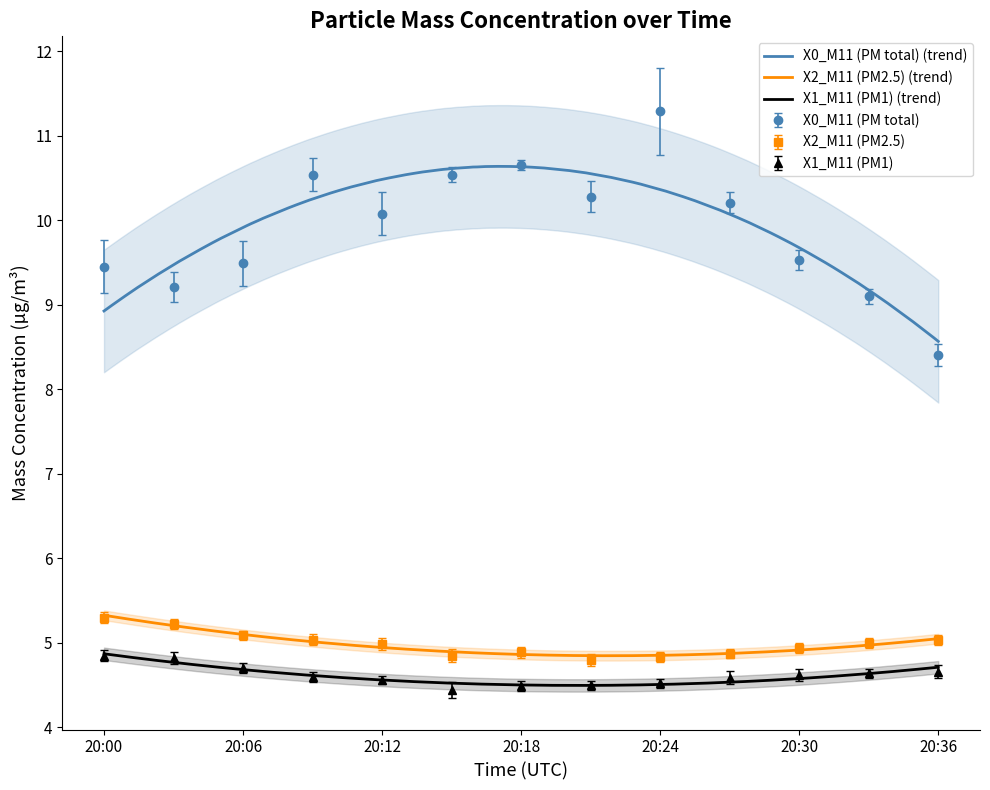

What are all the series names shown in the legend?

X0_M11 (PM total), X2_M11 (PM2.5), X1_M11 (PM1)